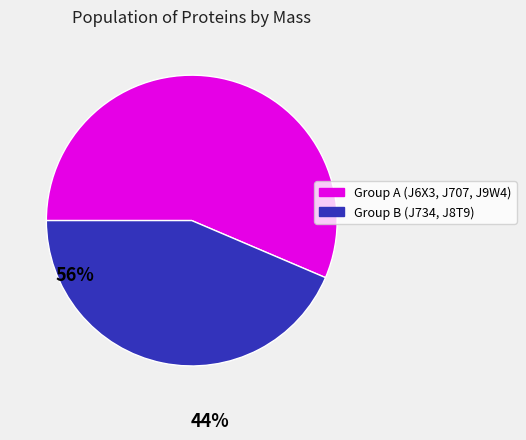

Does any single category account for the majority?

Yes